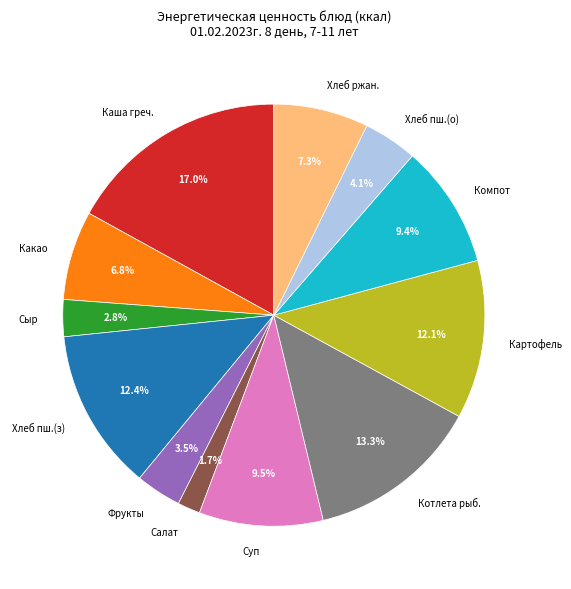

Is there a majority slice in this chart?

No